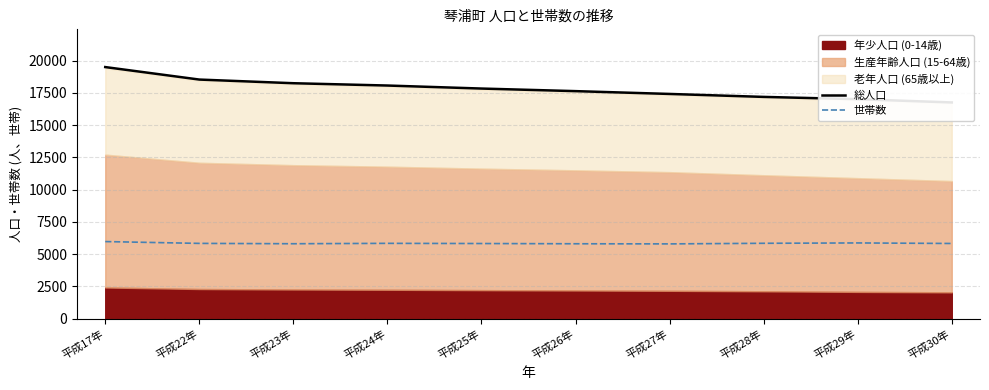

Is the value of 総人口 at 平成22年 greater than the value of 世帯数 at 平成24年?

Yes